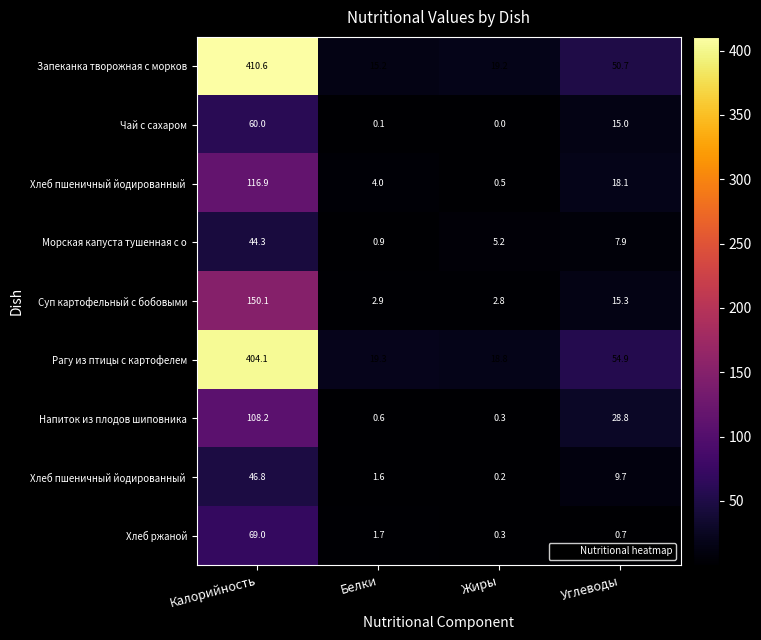

At which category is the sum across all series the highest?

Калорийность